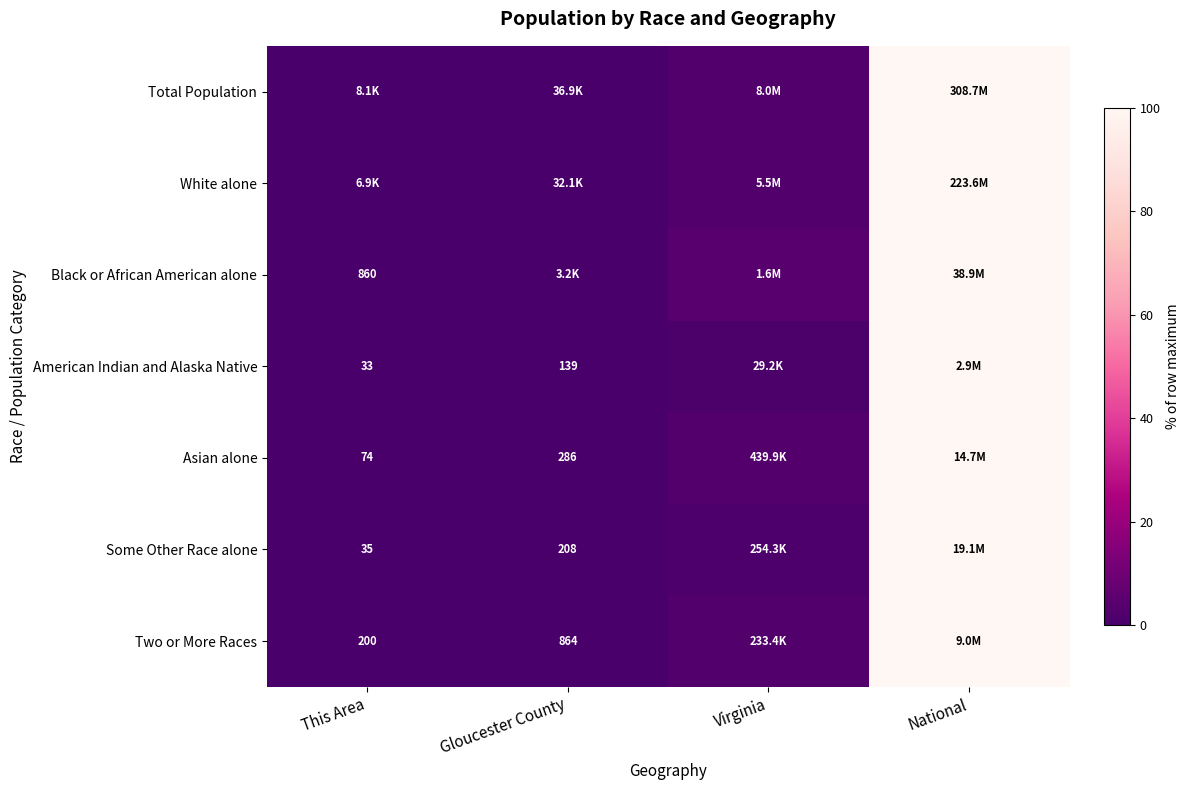

What is the maximum value for Black or African American alone?

100.0